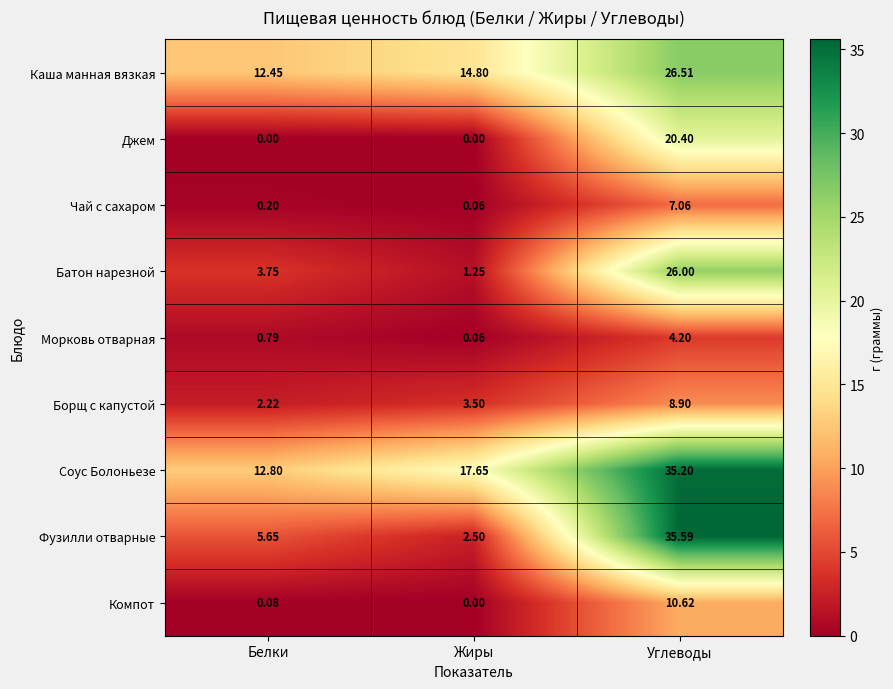

Which series has the largest range (max minus min)?

Фузилли отварные